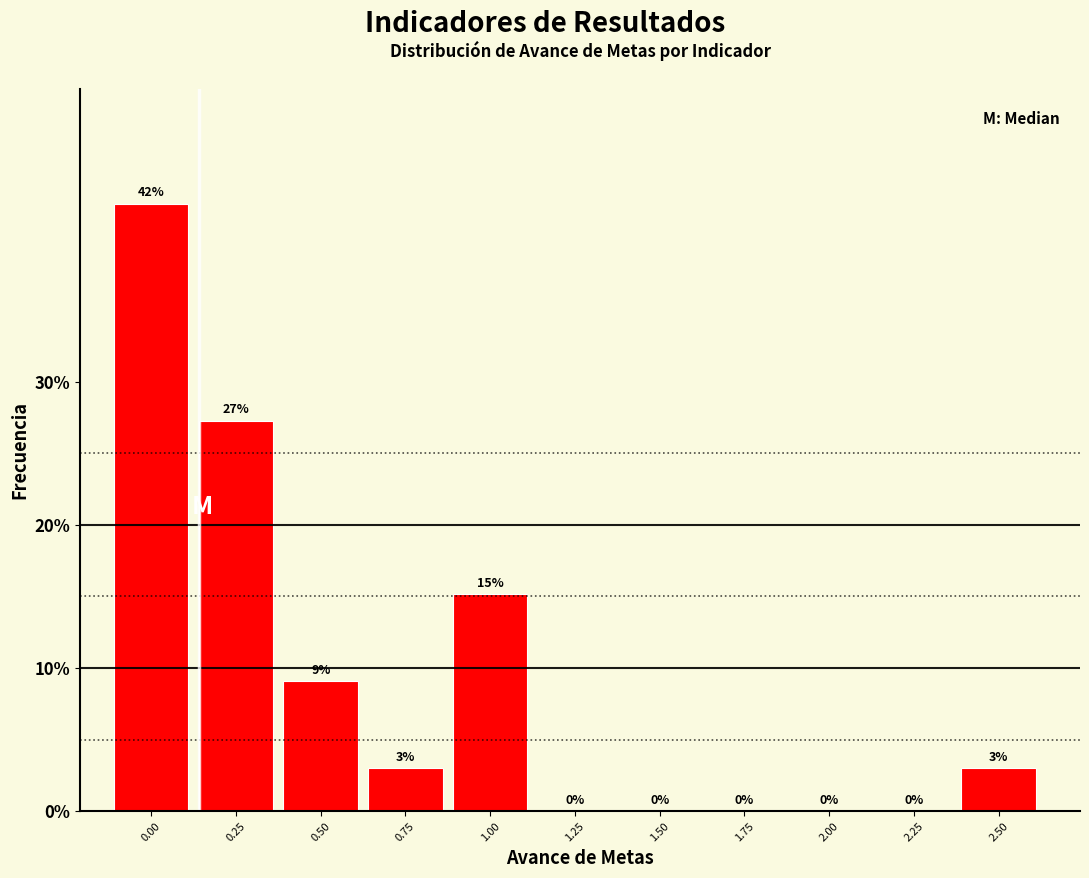

What is the ratio of the value at 0.50 to the value at 2.50?

3.0